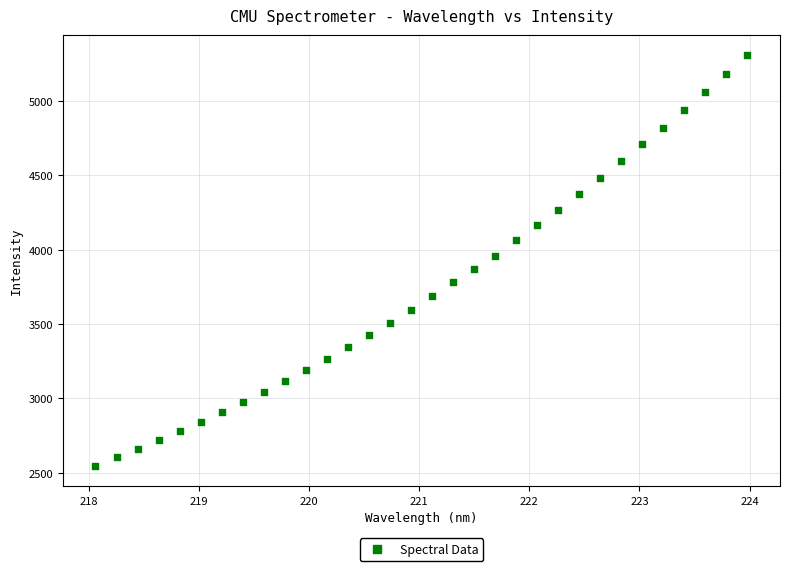

What is the range of X values (max minus min)?

5.9